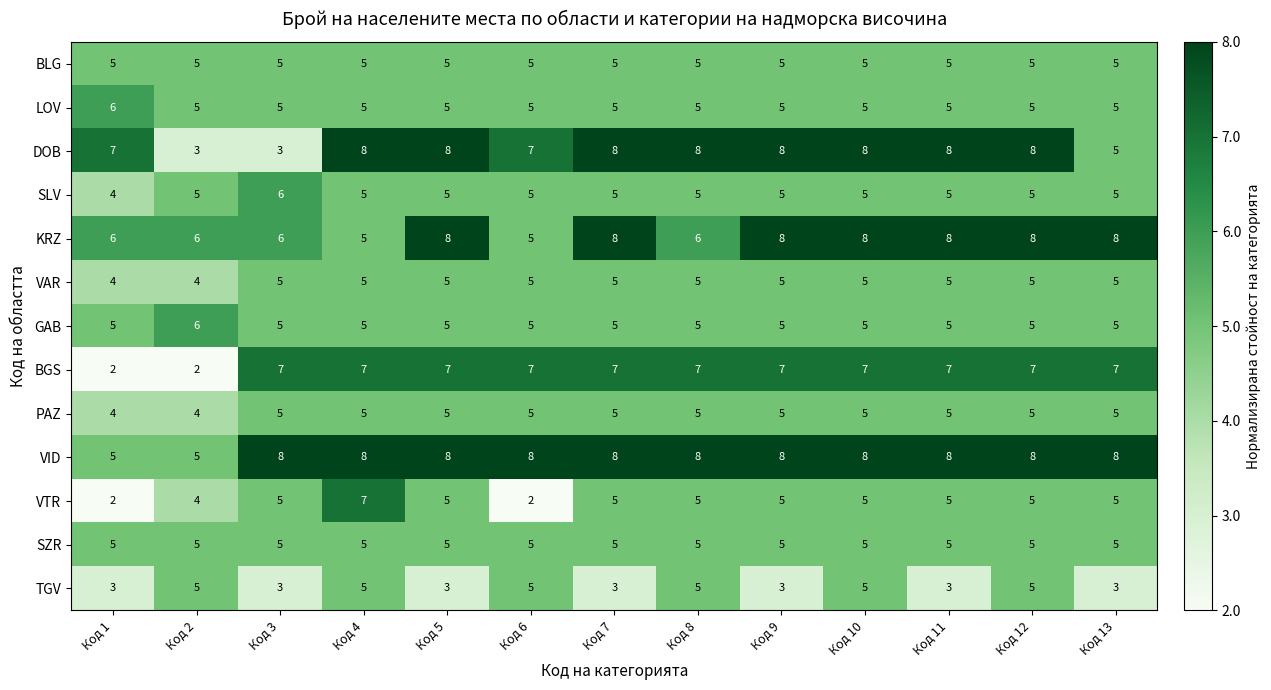

What is the approximate value of VID at Код 6?

8